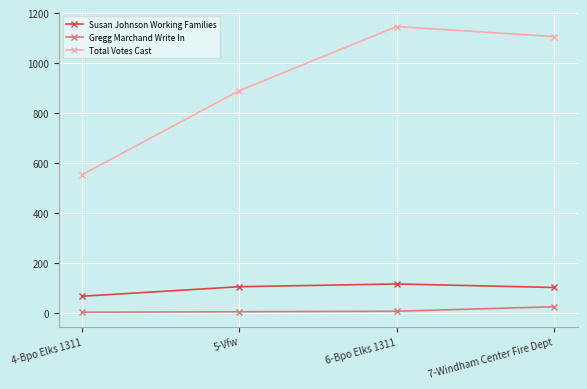

What are all the series names shown in the legend?

Susan Johnson Working Families, Gregg Marchand Write In, Total Votes Cast